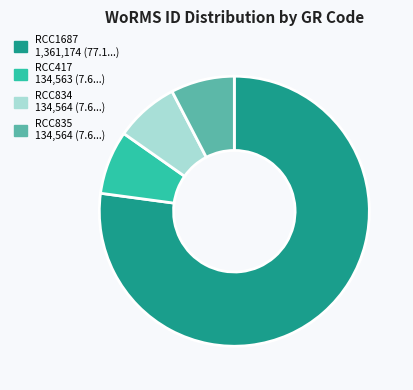

True or false: RCC834 accounts for 8% of the total.

True